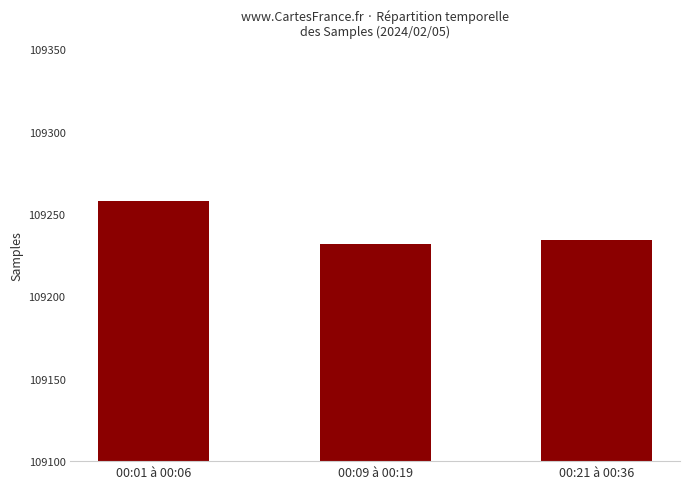

What is the average value?

109241